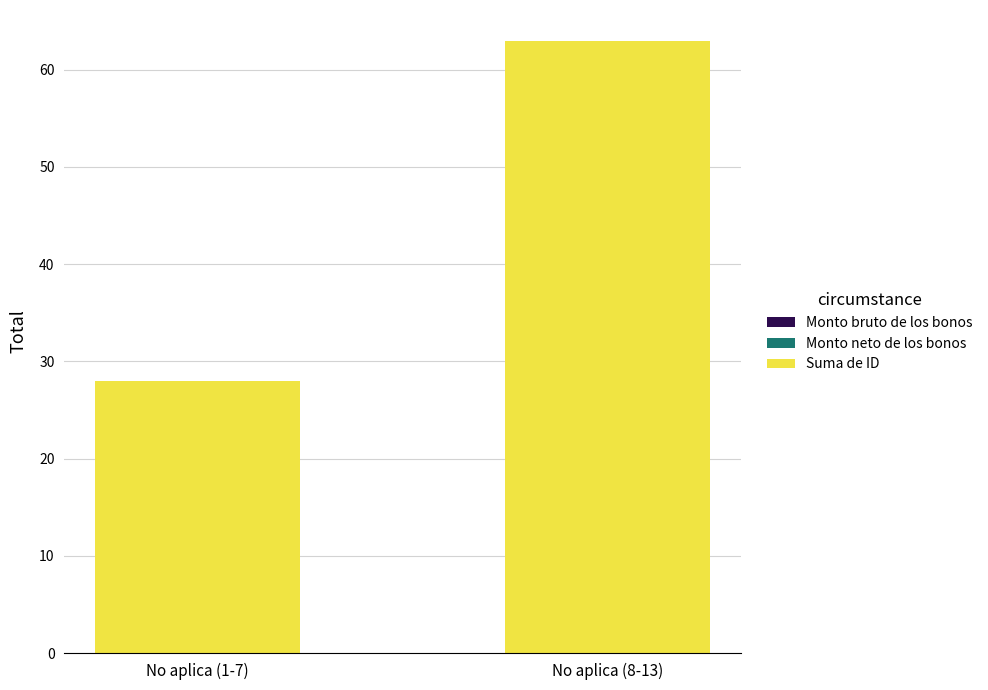

What is the approximate value at No aplica (8-13), to the nearest 5?

65